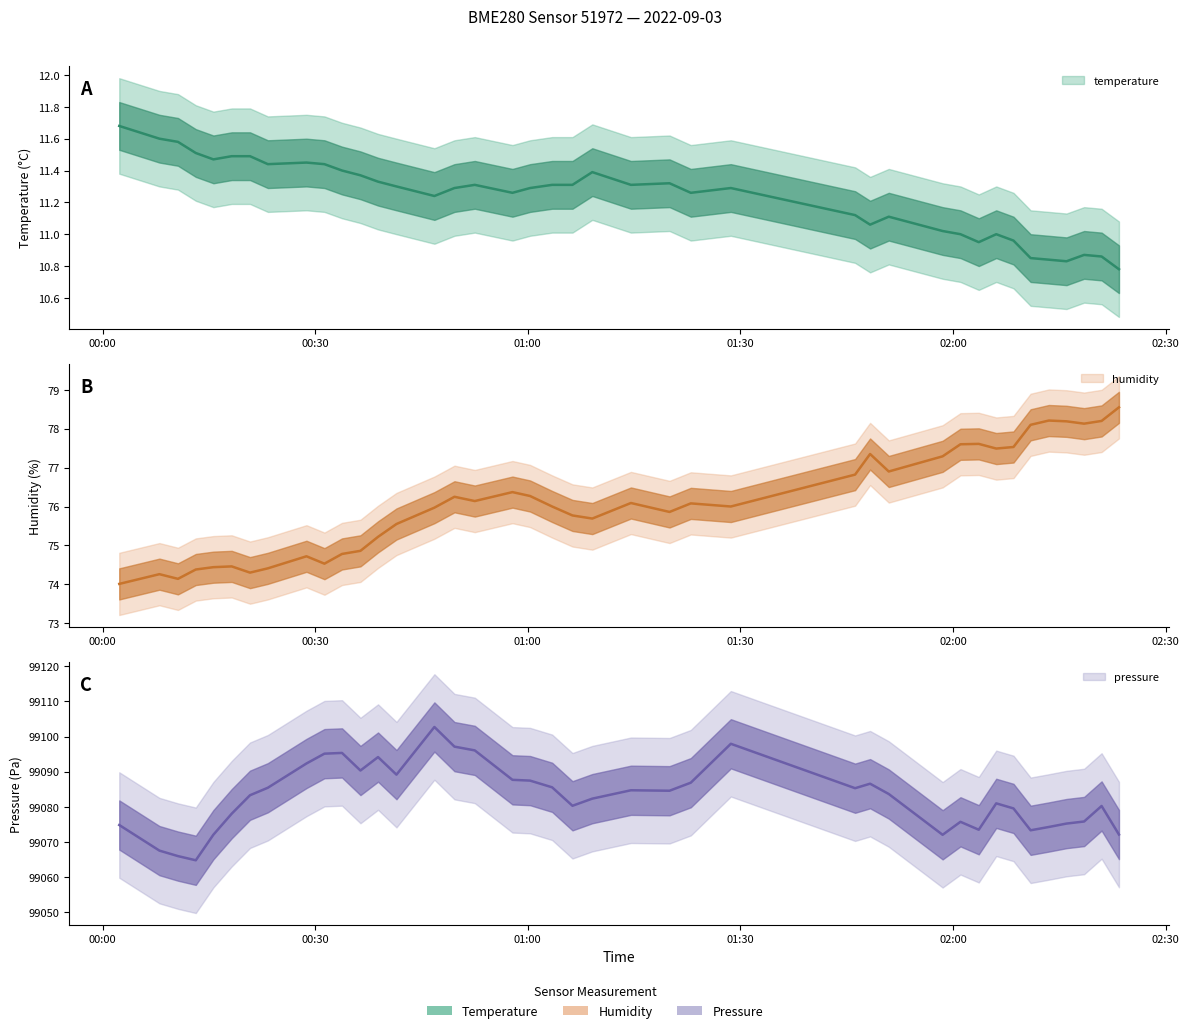

What is the average value of the temperature series?

11.2